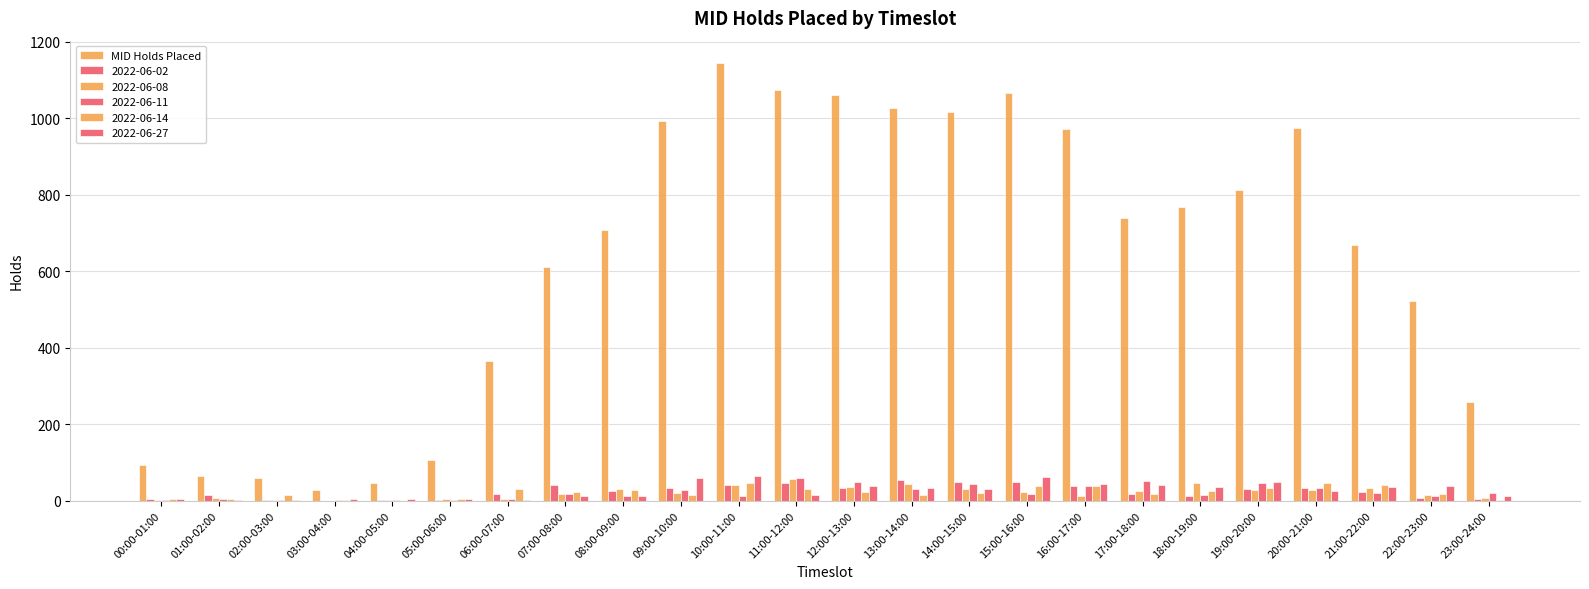

How many groups of bars are there?

24